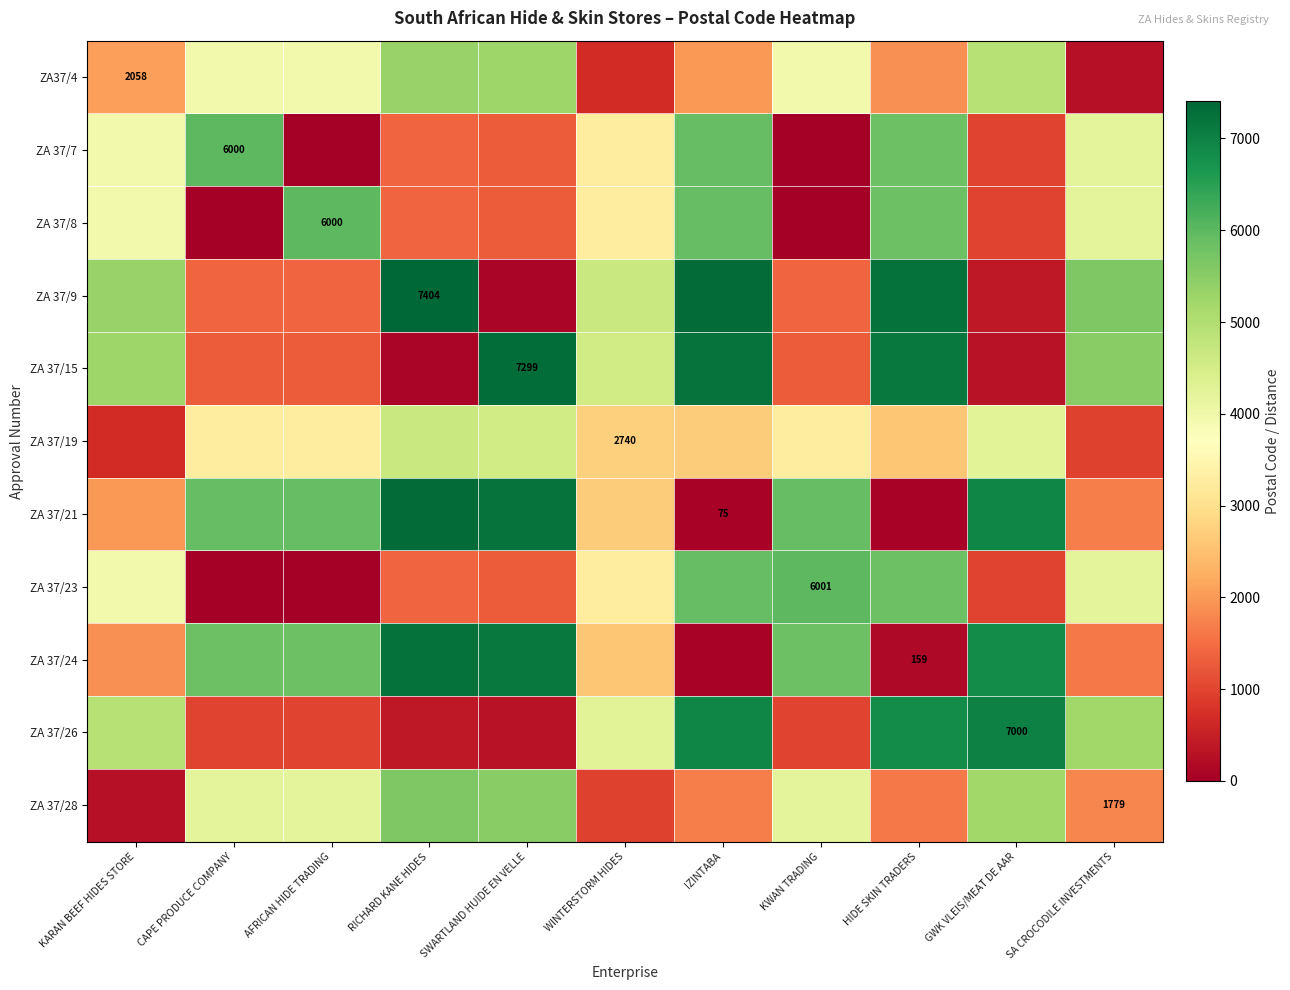

What is the sum of all ZA 37/7 values?

32893